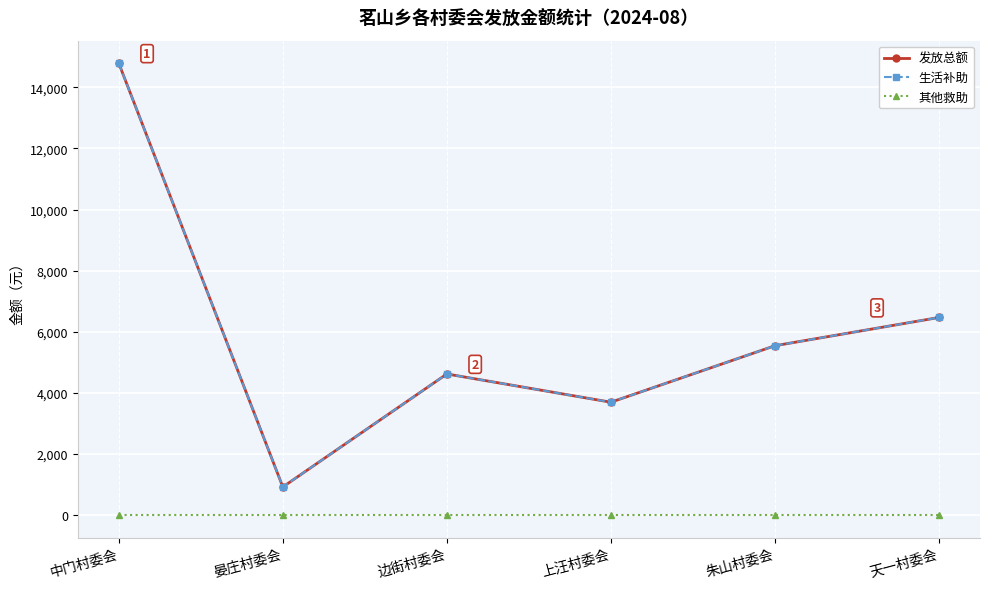

Which series has the widest spread of values?

发放总额